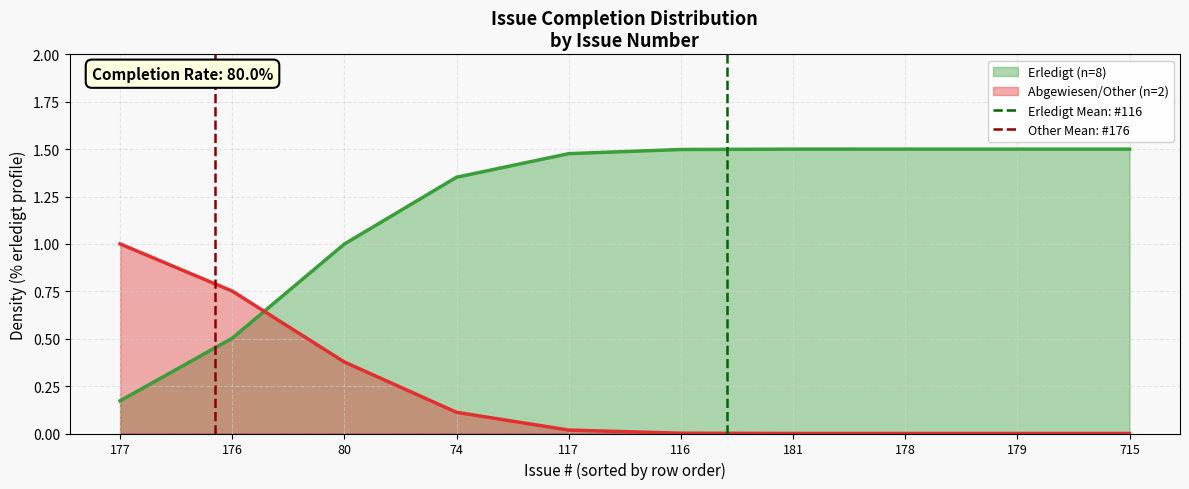

What is the sum of all Other Mean: #176 values?

1